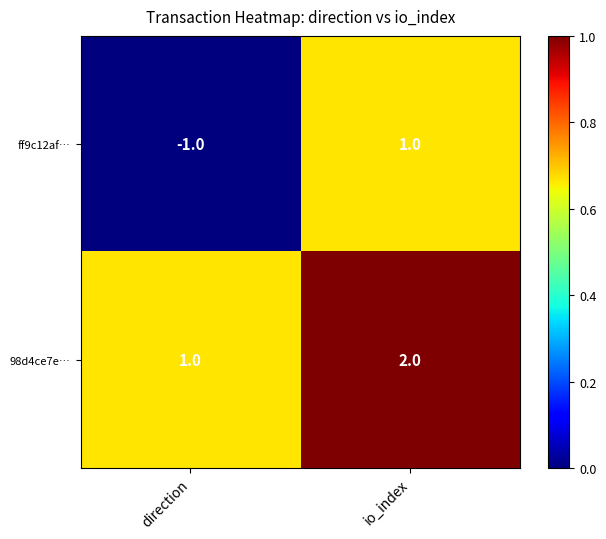

What is the sum of all 98d4ce7e… values?

3